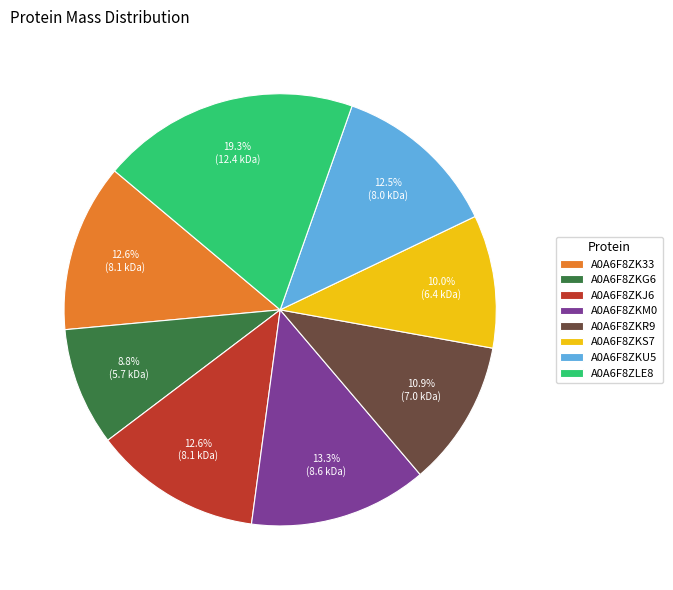

Is there any slice that represents more than half of the pie?

No